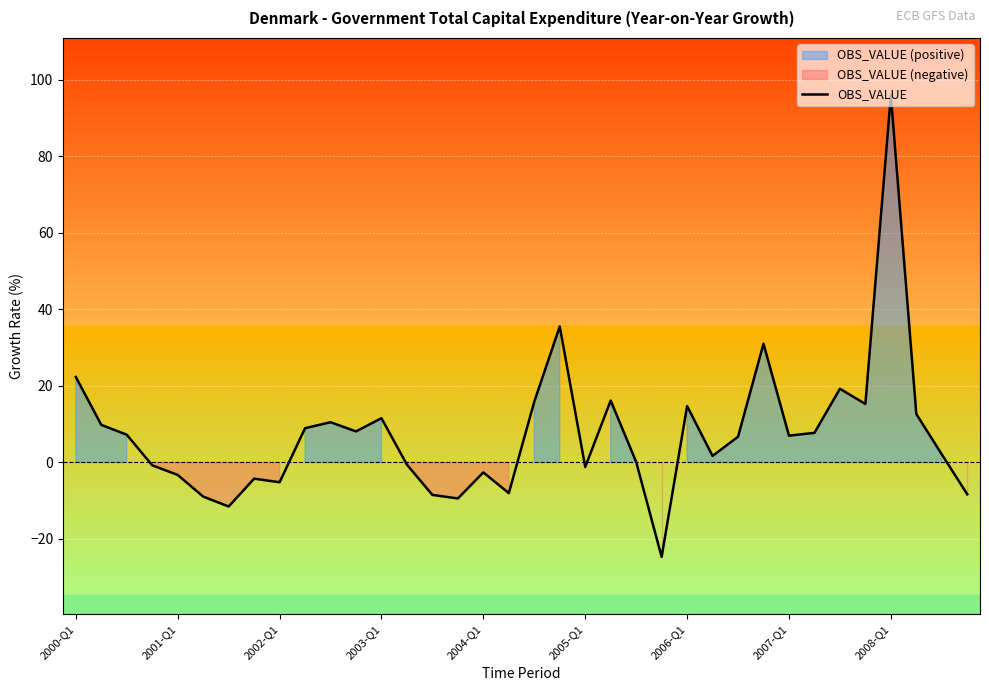

What is the average value?

7.3